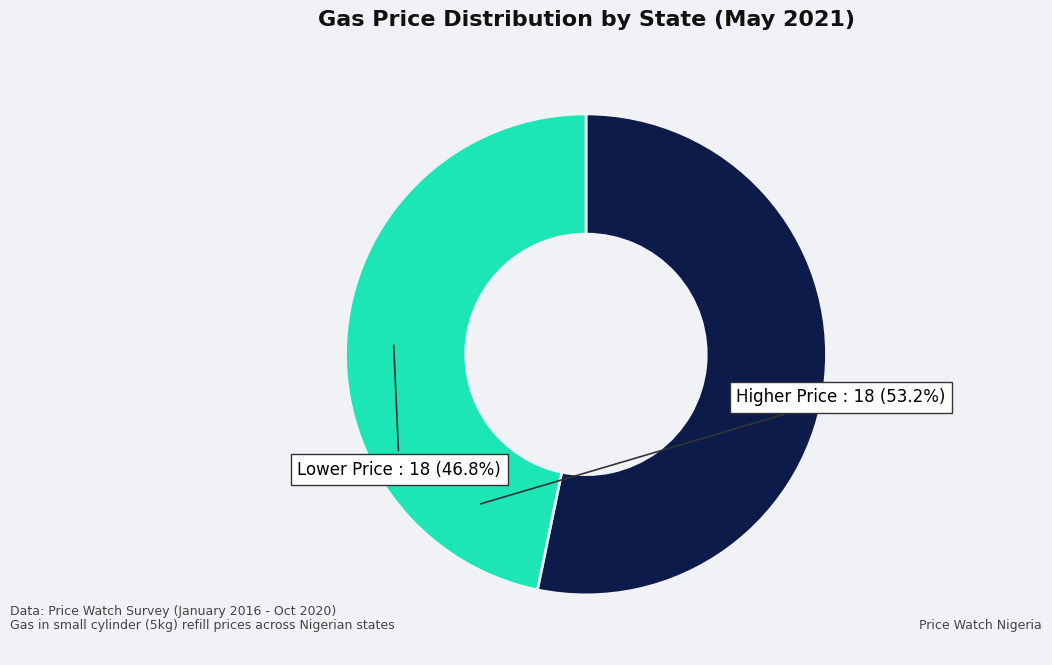

Is there any slice that represents more than half of the pie?

Yes